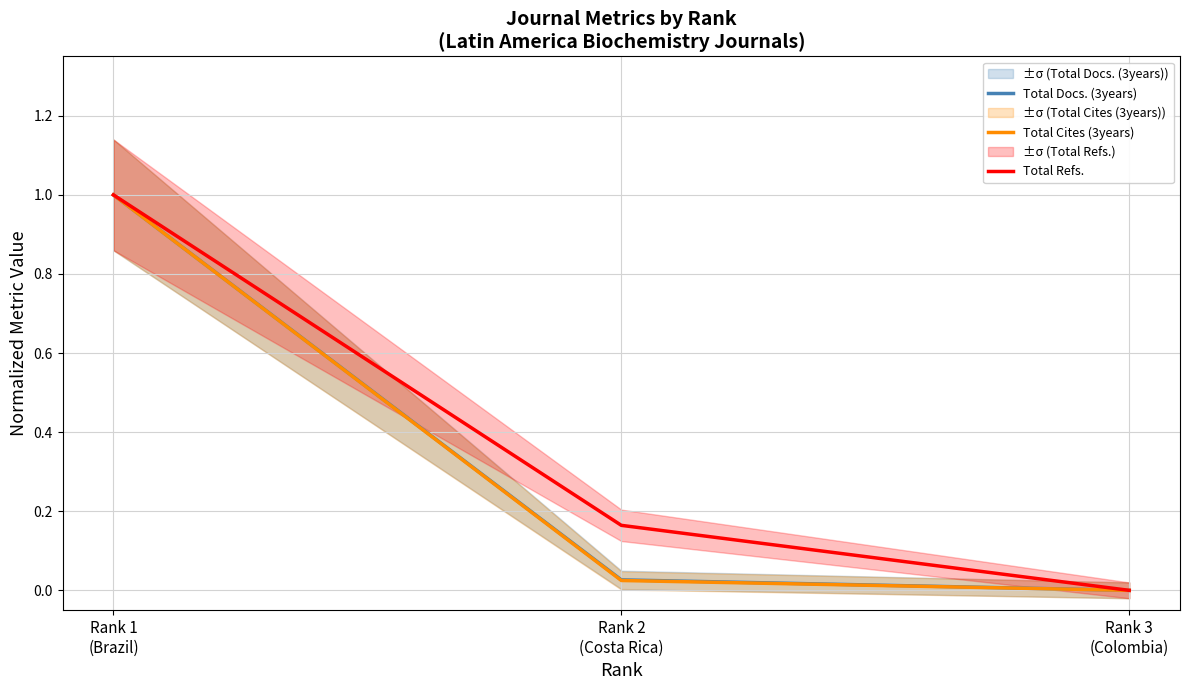

At which category is the sum across all series the highest?

Rank 1
(Brazil)